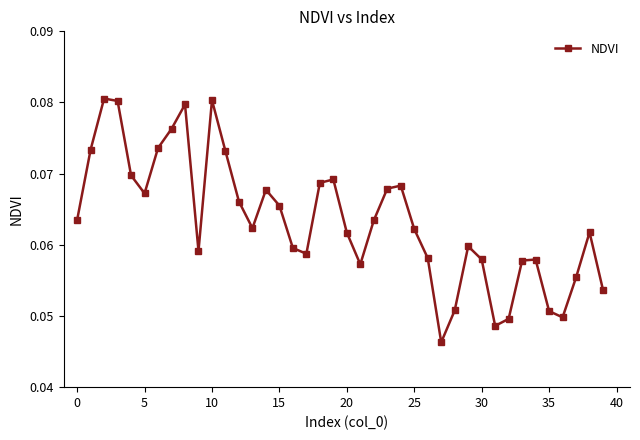

What is the sum of all values?

2.5